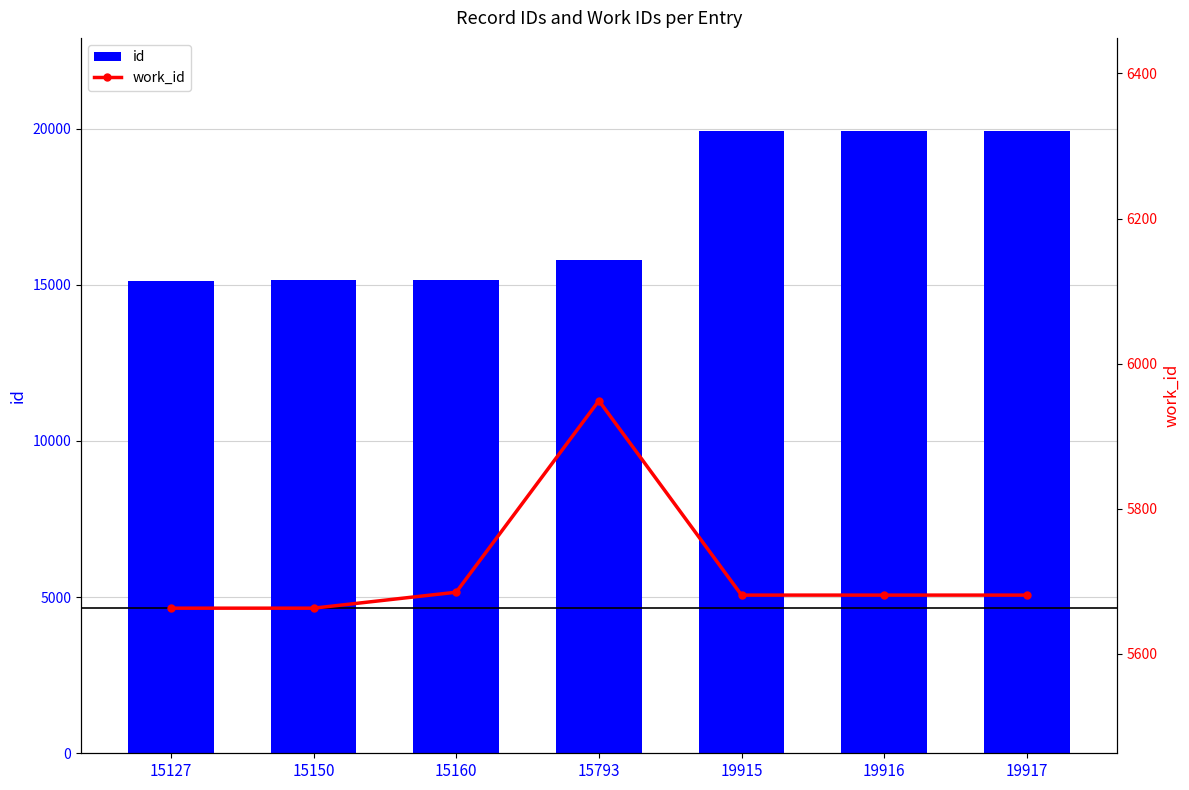

Where does the work_id series first go above 5681?

15160